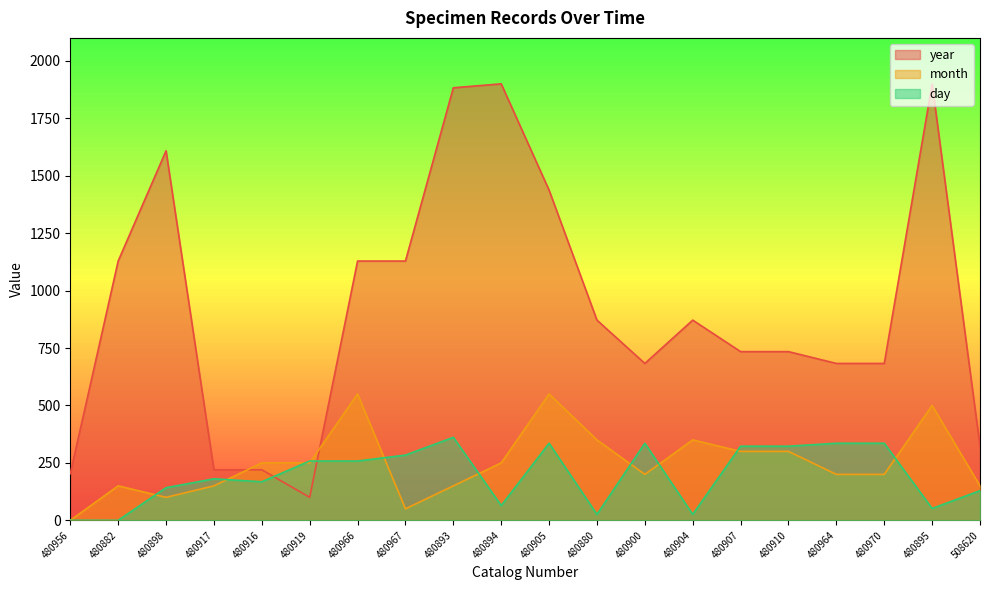

How many values in the month series are below 250?

10